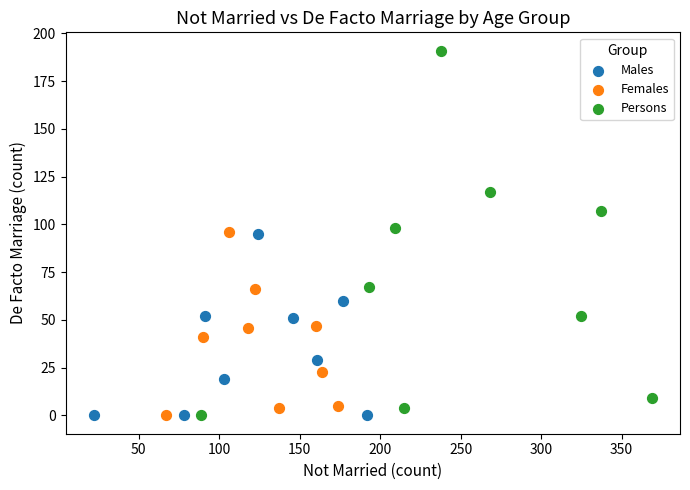

Which series contains the highest Y value?

Persons